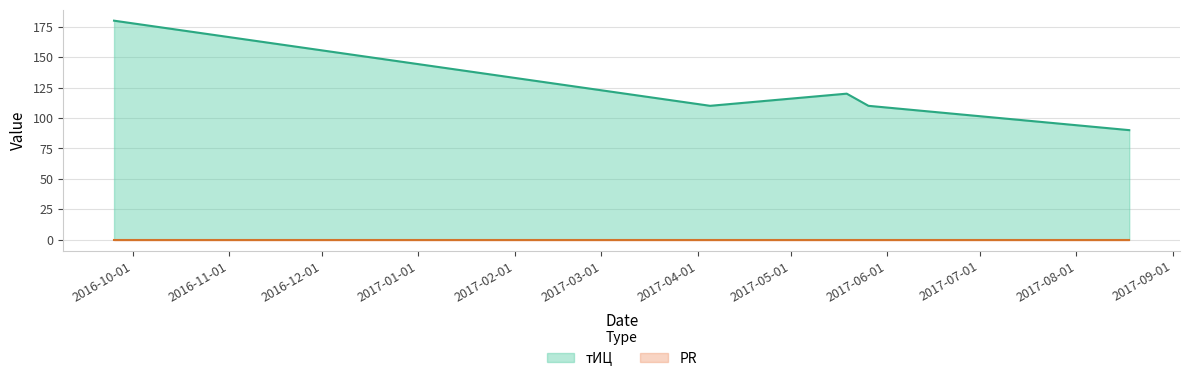

At which category is the sum across all series the highest?

2016-09-25